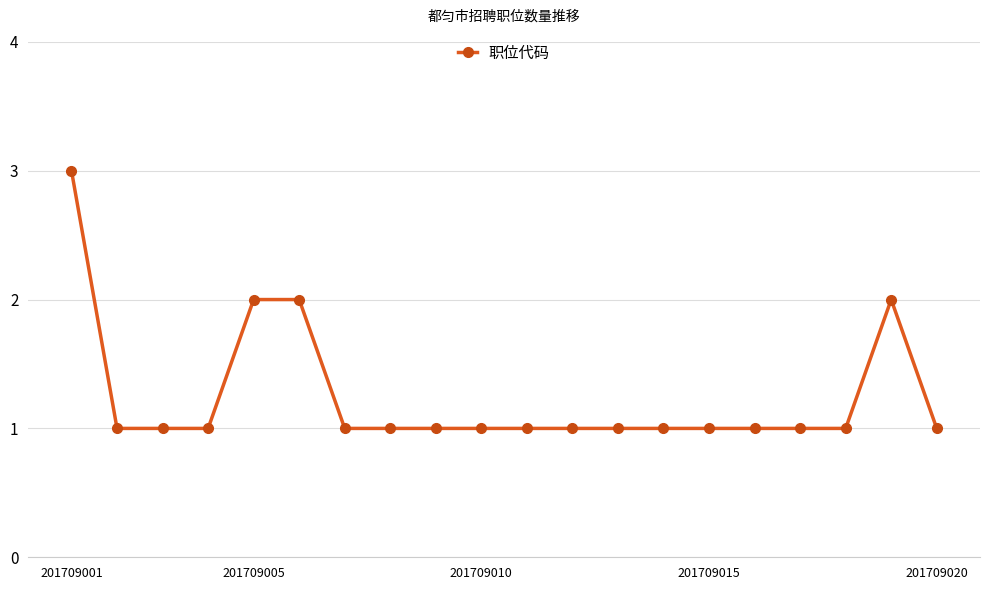

What is the greatest value displayed?

3